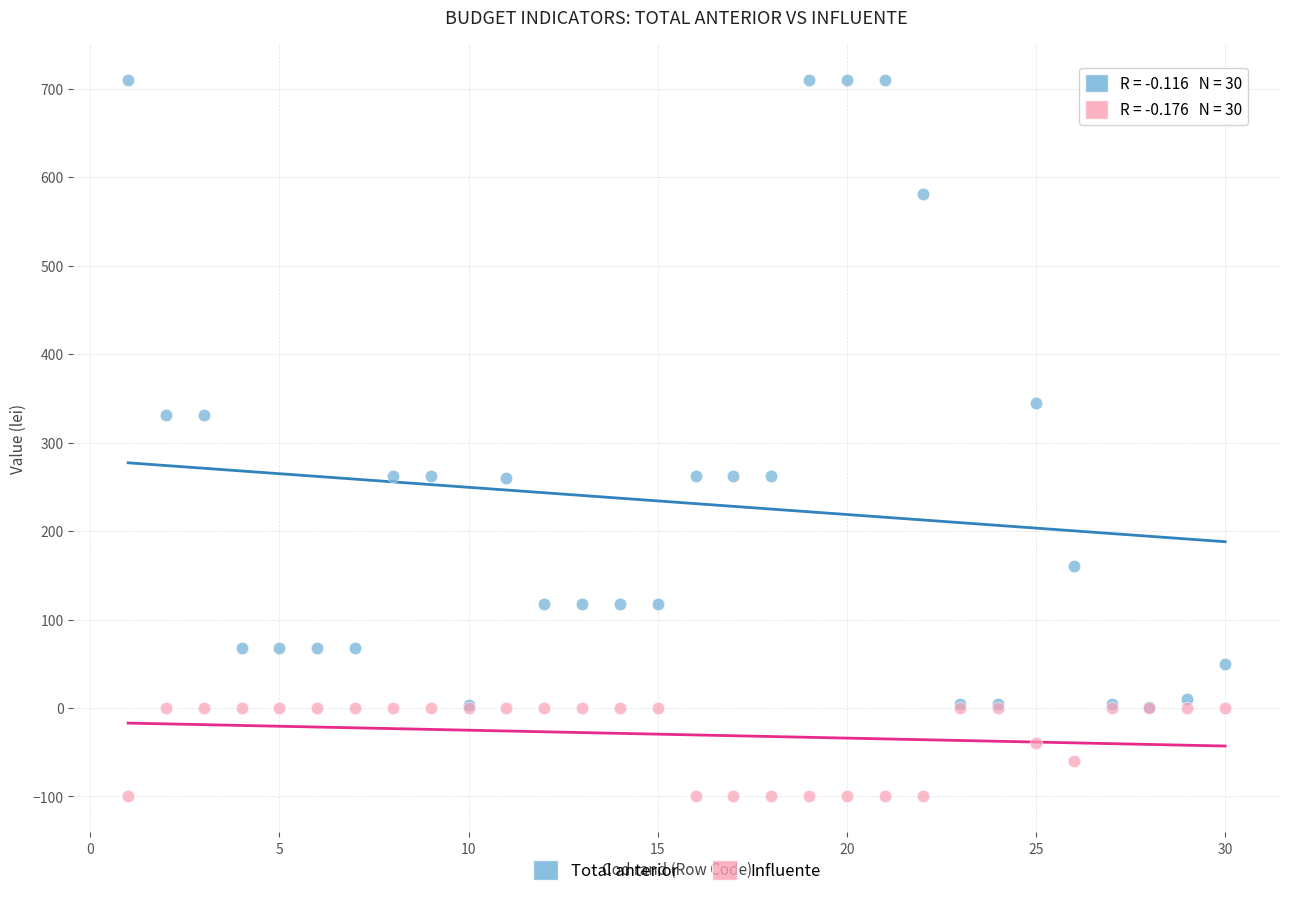

In the Total anterior series, what Y value is closest to 355?

345.0